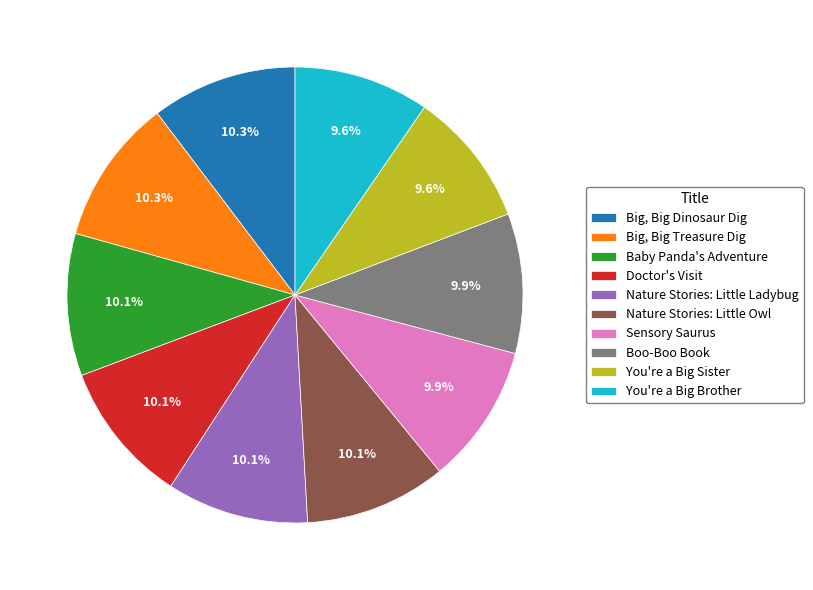

Count the number of slices in the pie.

10